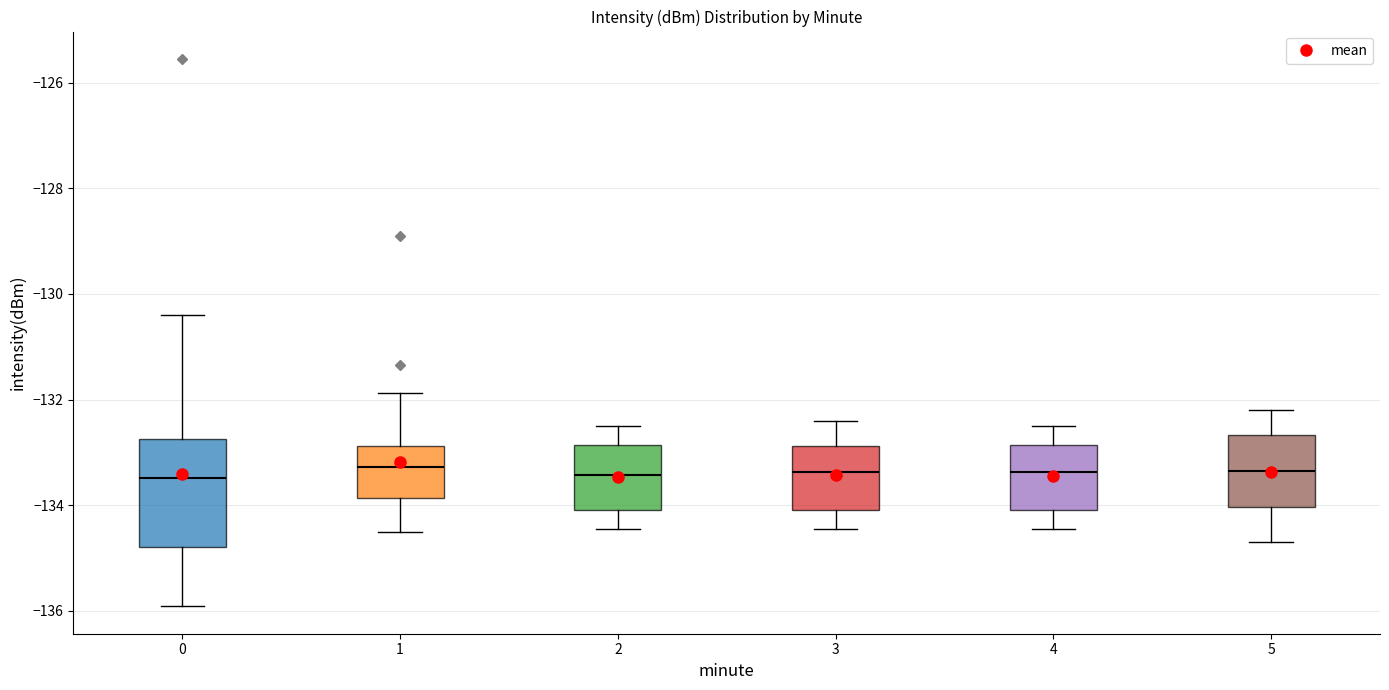

Where is the upper edge of the box at x = 5 on the y-axis? The values are not printed on the chart, so give them approximately, as read against the axis.

-132.6